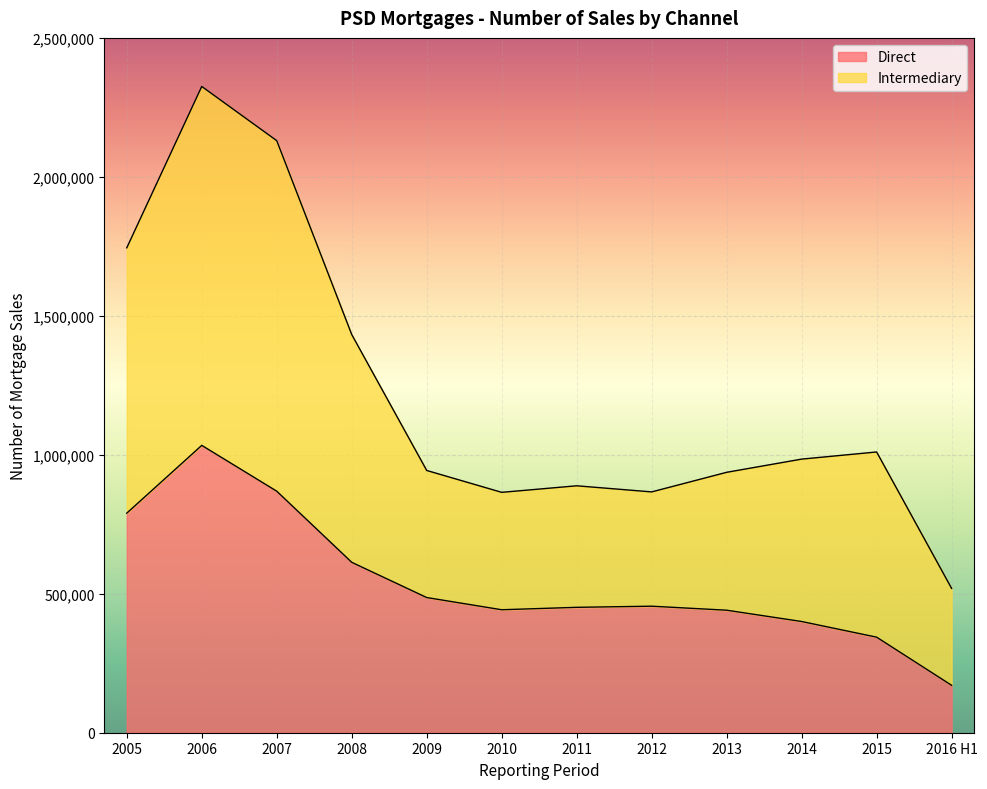

Where is Intermediary nearest to the value 1422234?

2008